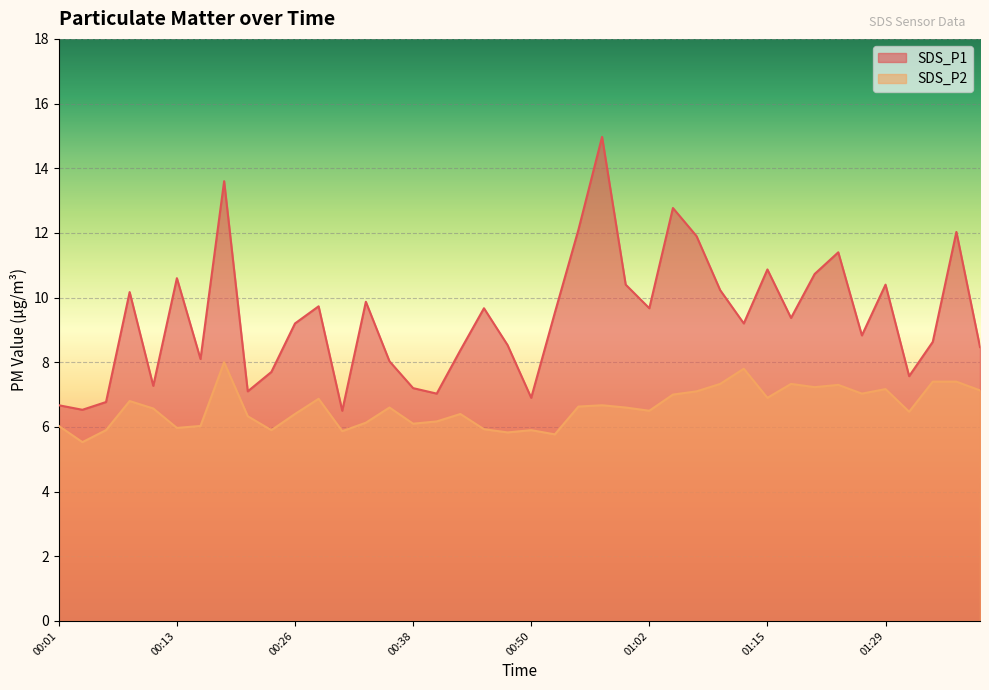

True or false: SDS_P1 and SDS_P2 intersect in this chart.

False